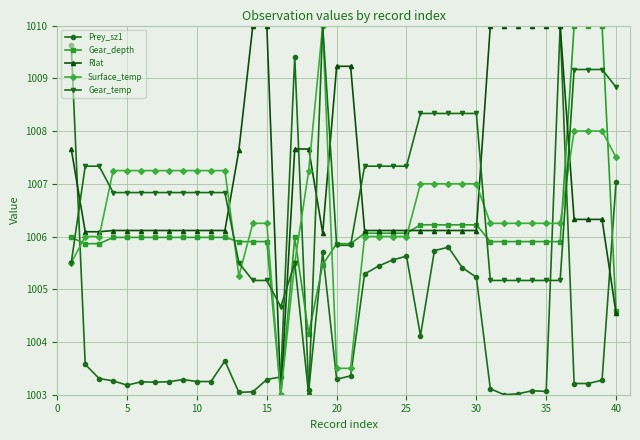

How many lines are shown in the chart?

5